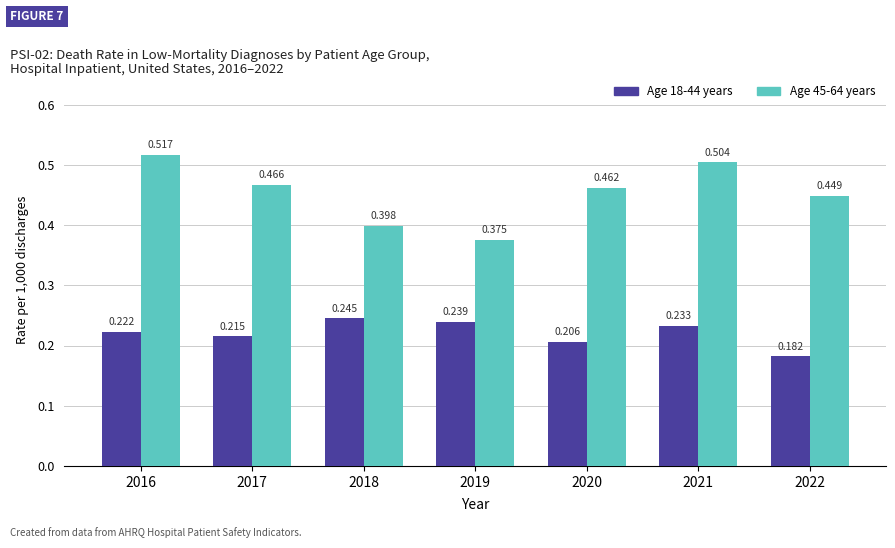

What is the spread (max minus min) of values at 2020?

0.3